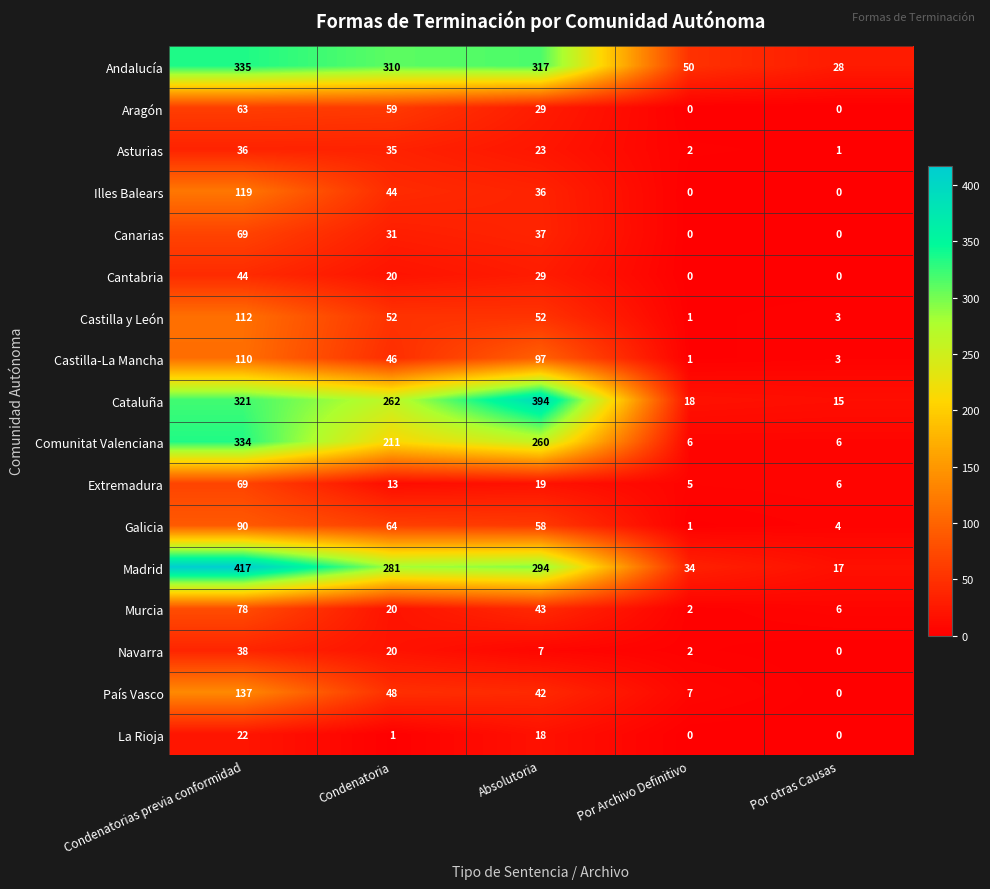

Which series changed the most between Condenatorias previa conformidad and Por Archivo Definitivo?

Madrid